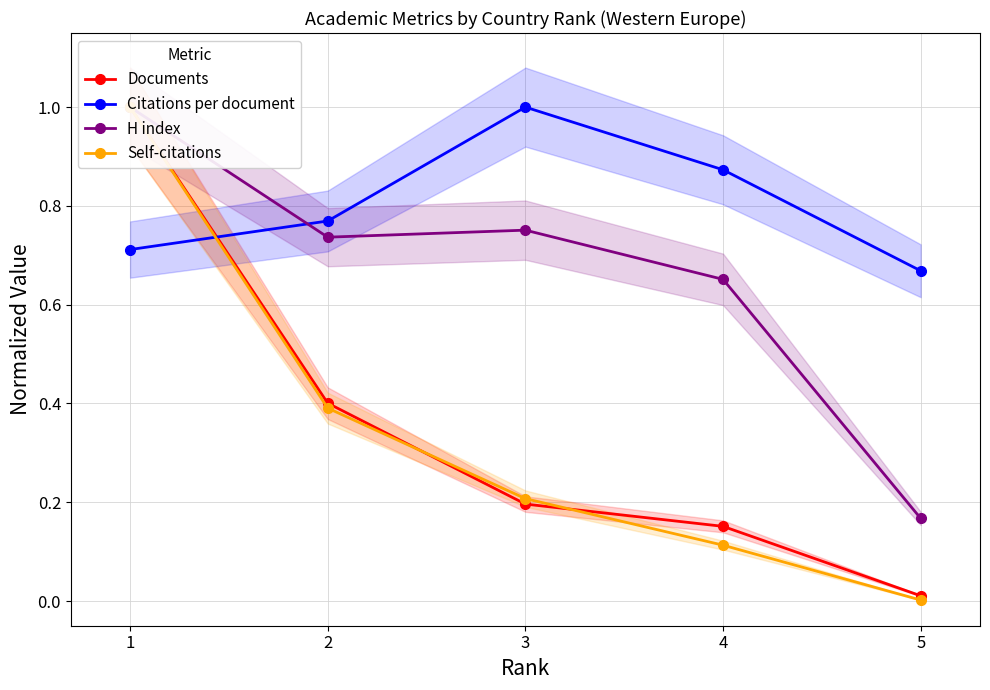

What is the value of the H index point at the 4th from the left?

0.7